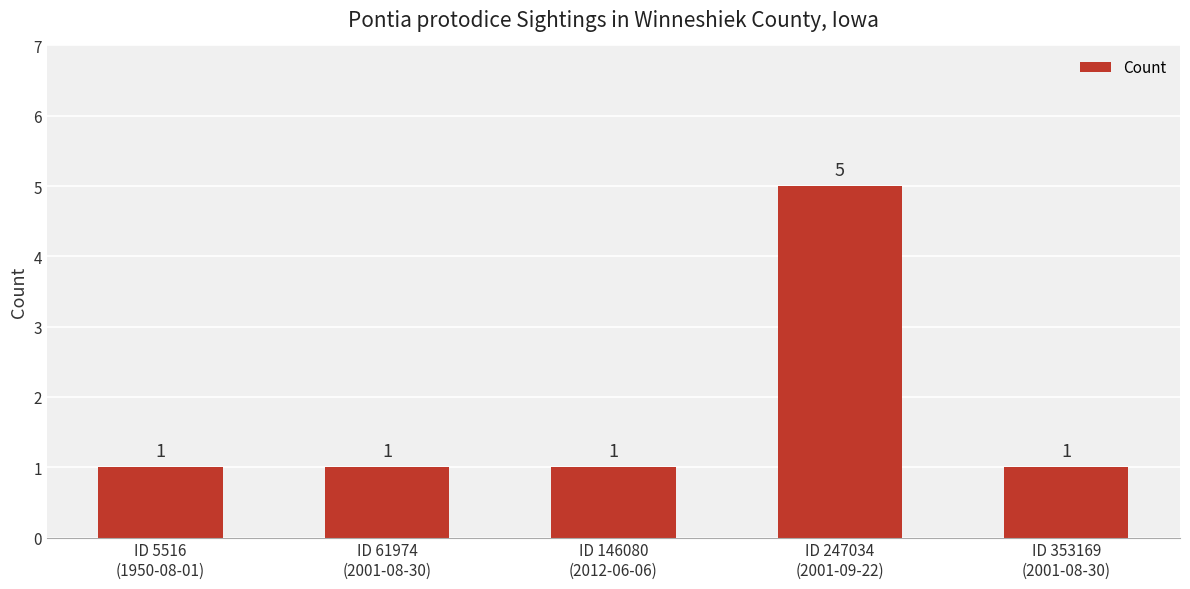

Between ID 247034
(2001-09-22) and ID 61974
(2001-08-30), which is larger?

ID 247034
(2001-09-22)